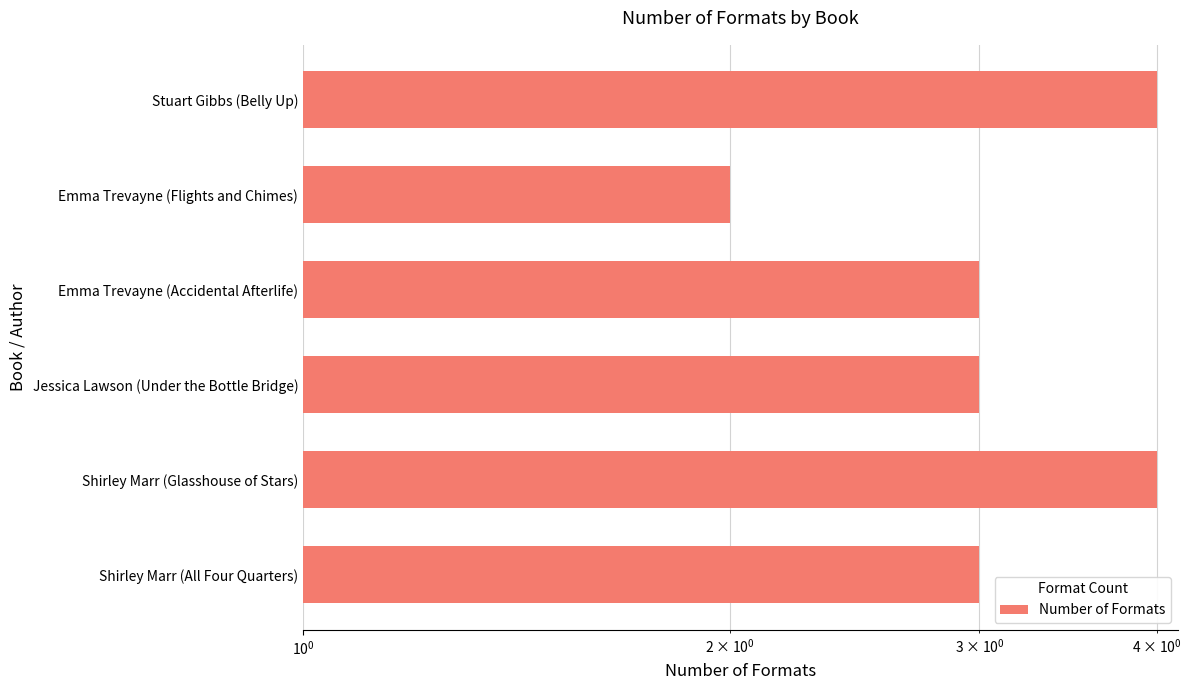

How many categories are shown in the chart?

6